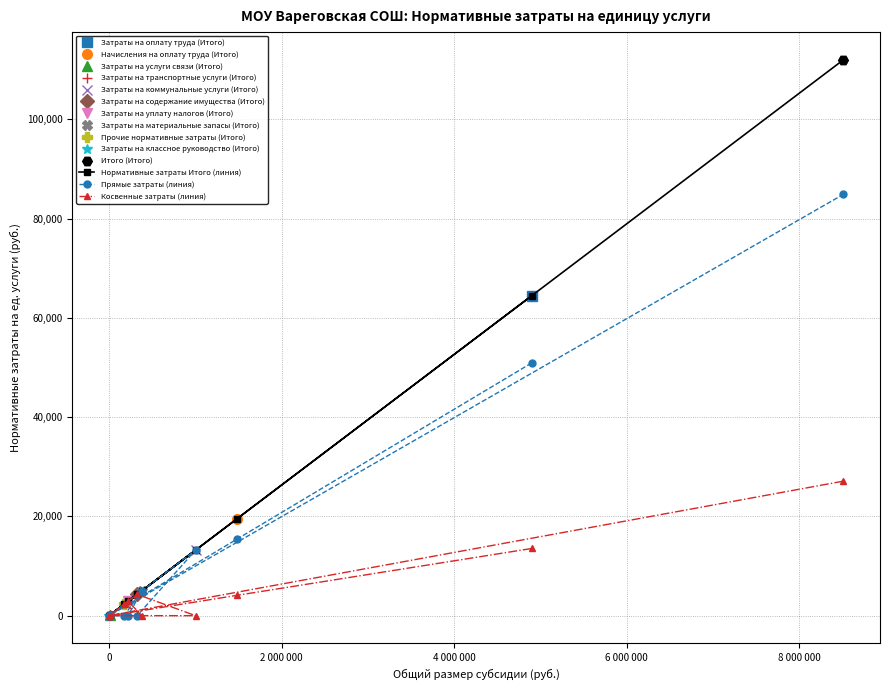

List the series in order of their overall mean, lowest first.

Косвенные затраты (линия), Прямые затраты (линия), Нормативные затраты Итого (линия)